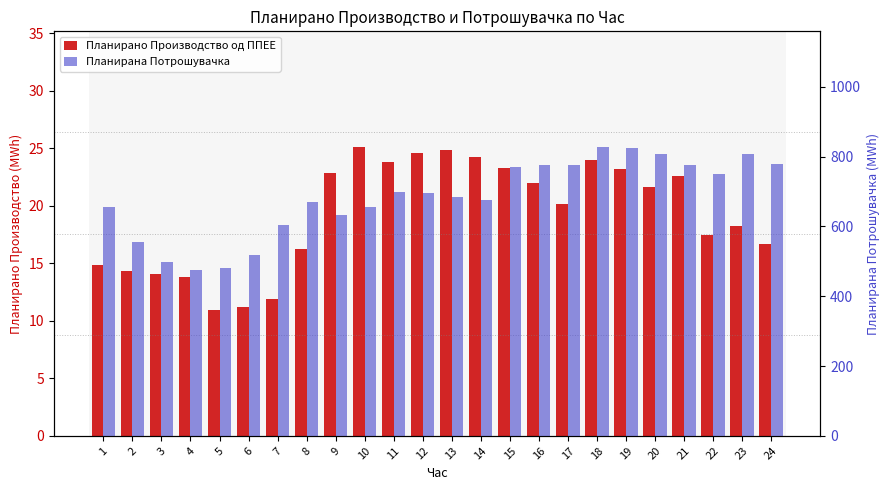

What is the value of the Планирано Производство од ППЕЕ bar at the 9th from the left?

22.8